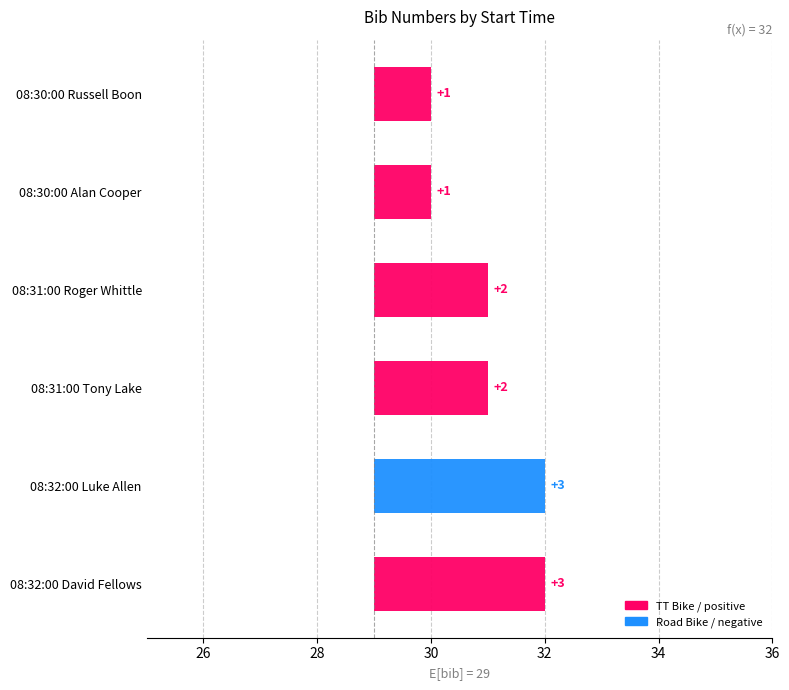

How many values are below 31?

2